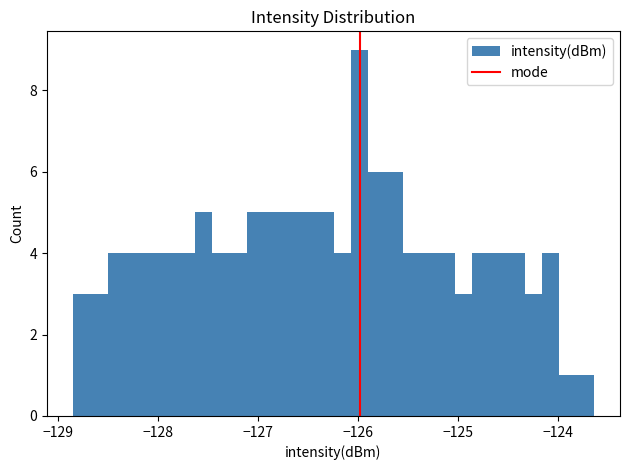

Read against the x-axis, roughly where is the centre of the tallest bar?

-126.0